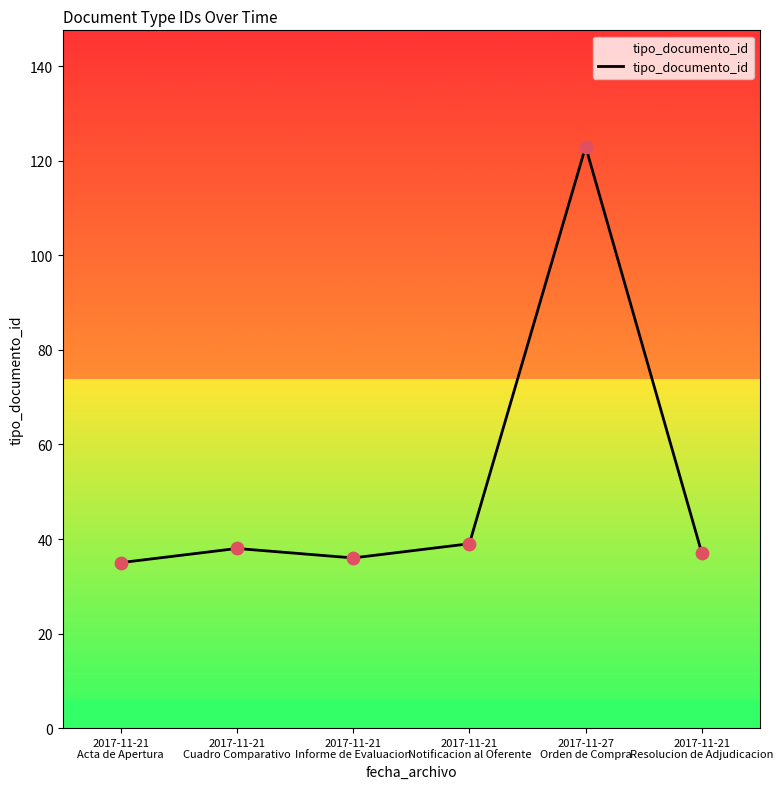

Which has a higher value, 2017-11-21
Resolucion de Adjudicacion or 2017-11-21
Notificacion al Oferente?

2017-11-21
Notificacion al Oferente